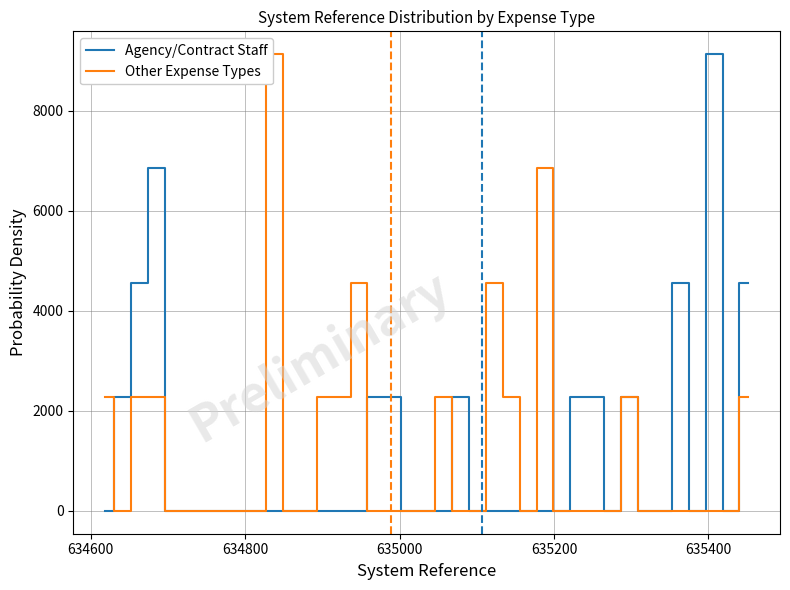

Does the chart display data point markers on the line(s)?

No